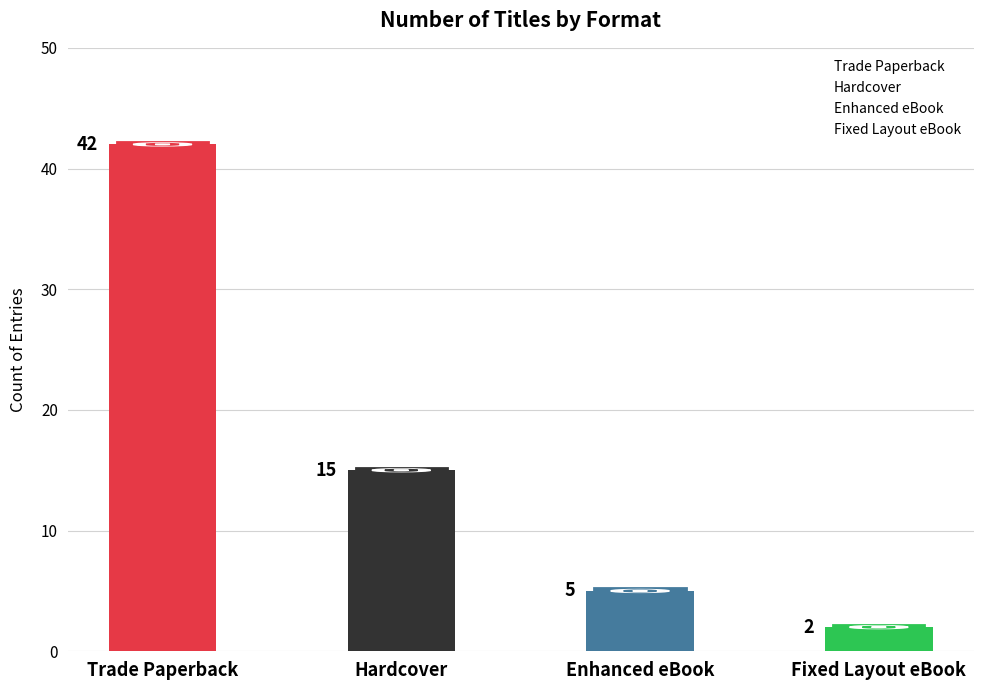

What is the average value?

16